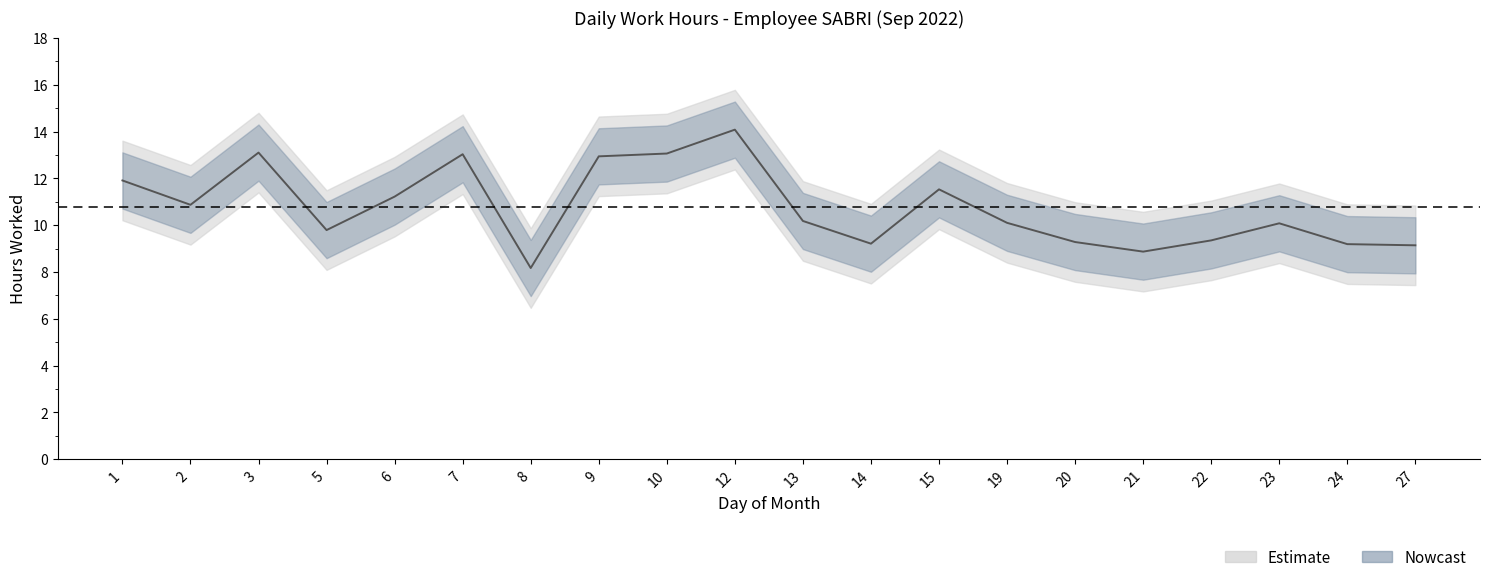

Approximately how many times larger is the value at 19 compared to 20?

1.1